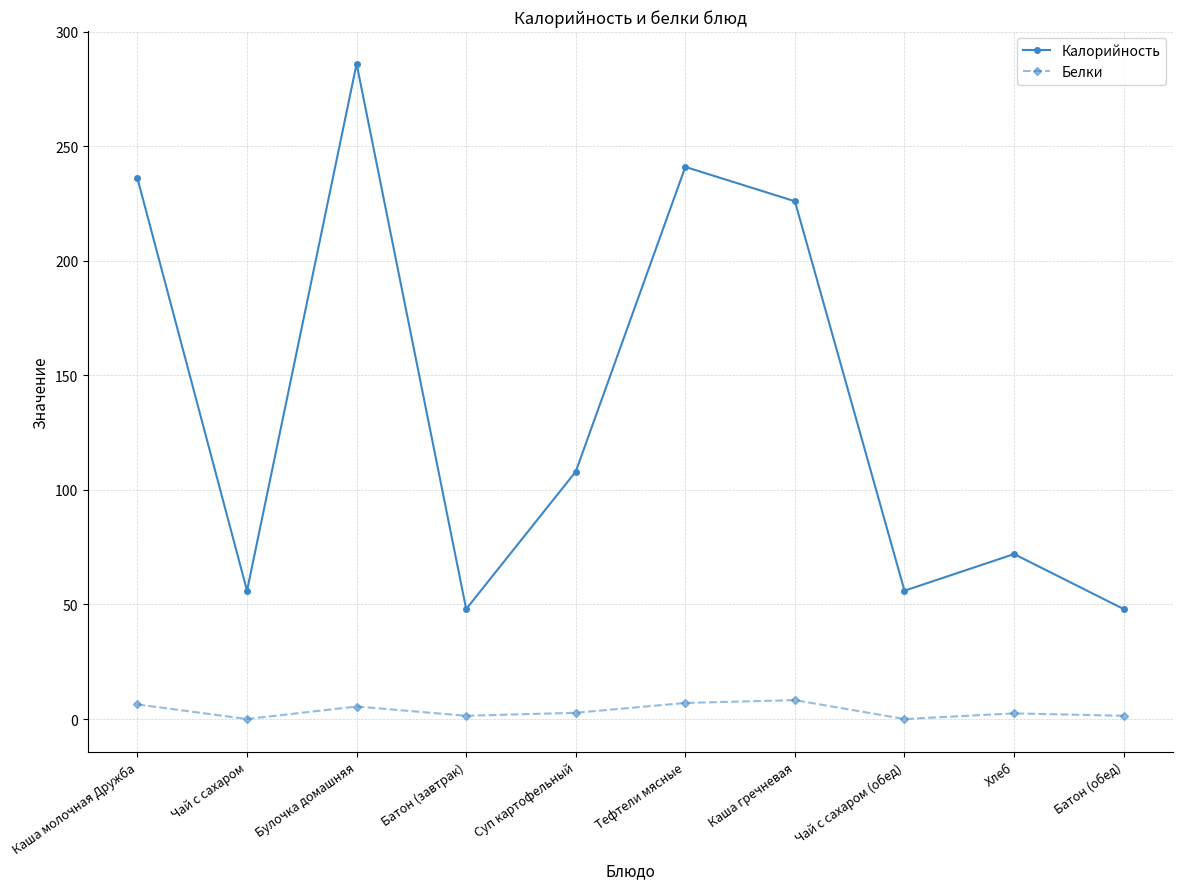

What is the total value across all series at Суп картофельный?

110.7